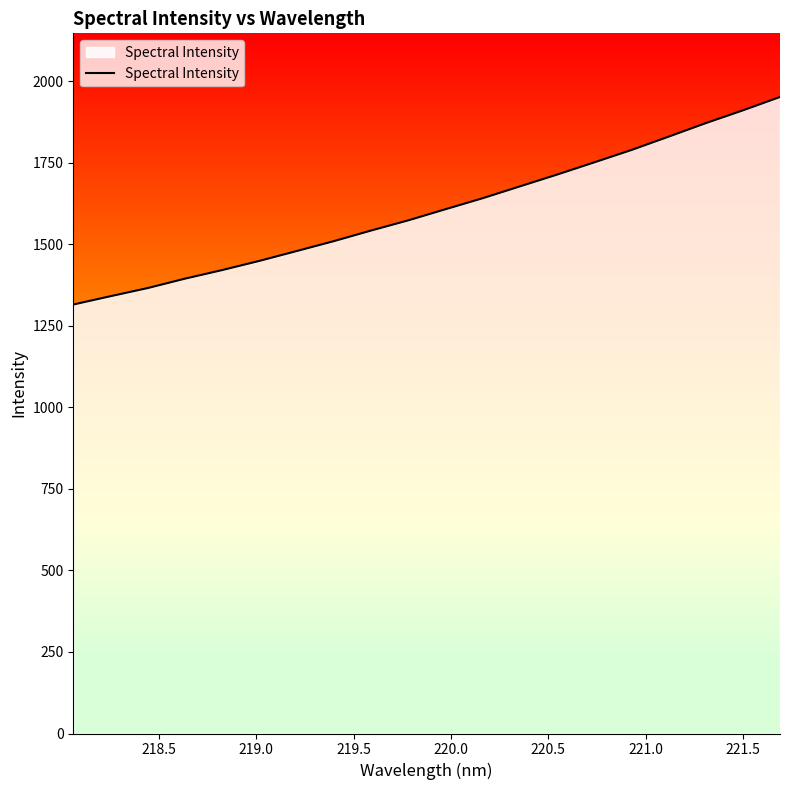

How many categories are shown in the chart?

20